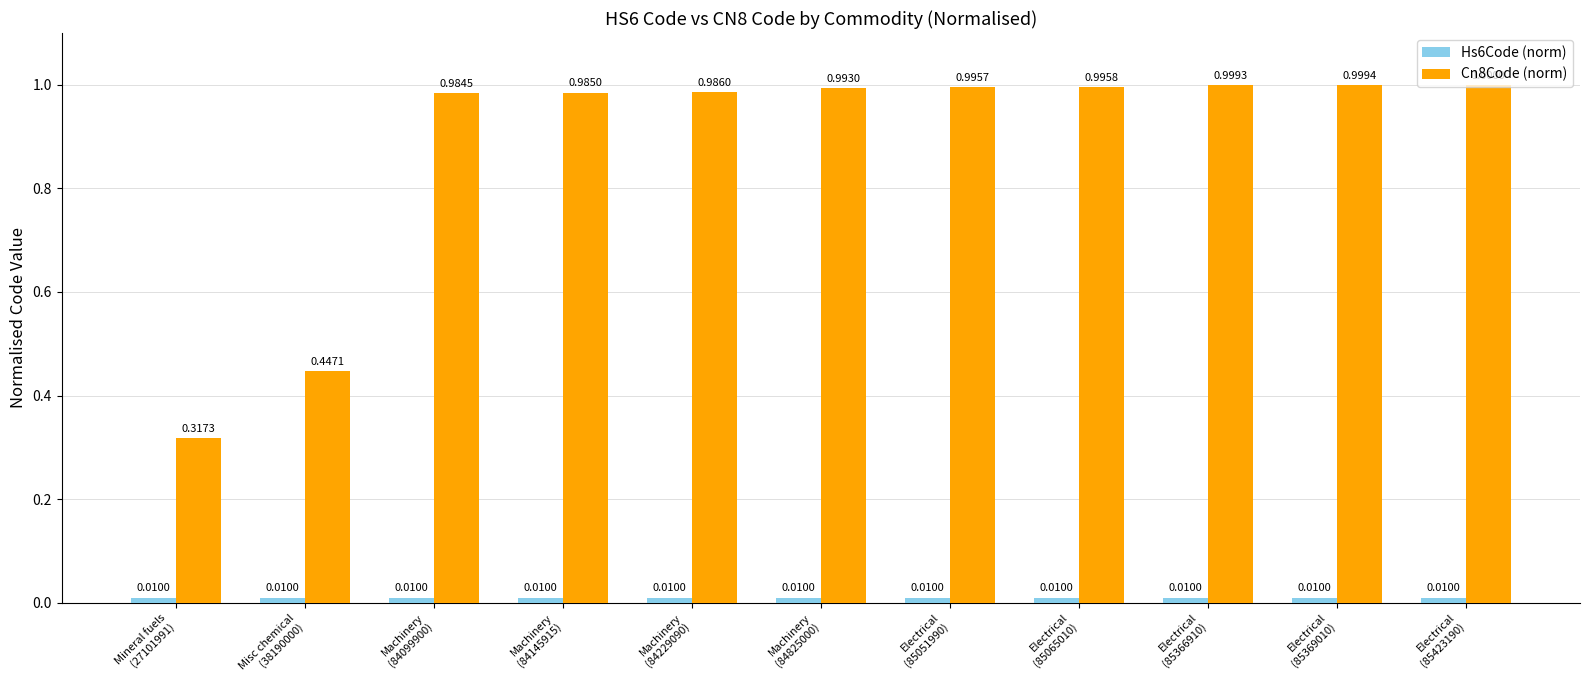

What is the difference between the maximum and minimum values in the Cn8Code (norm) series?

0.7